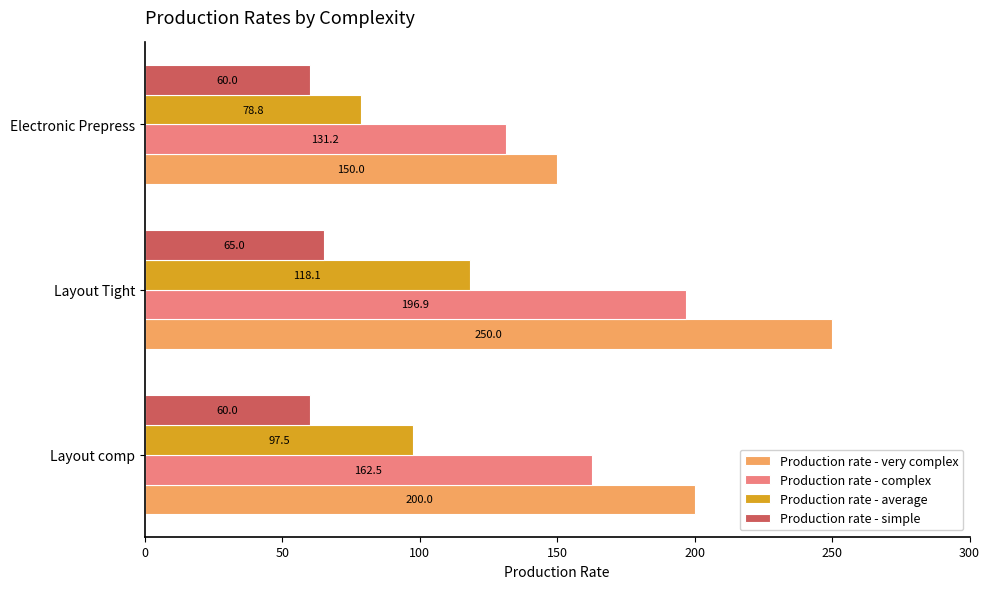

At Electronic Prepress, list the series in order from largest to smallest.

Production rate - very complex, Production rate - complex, Production rate - average, Production rate - simple